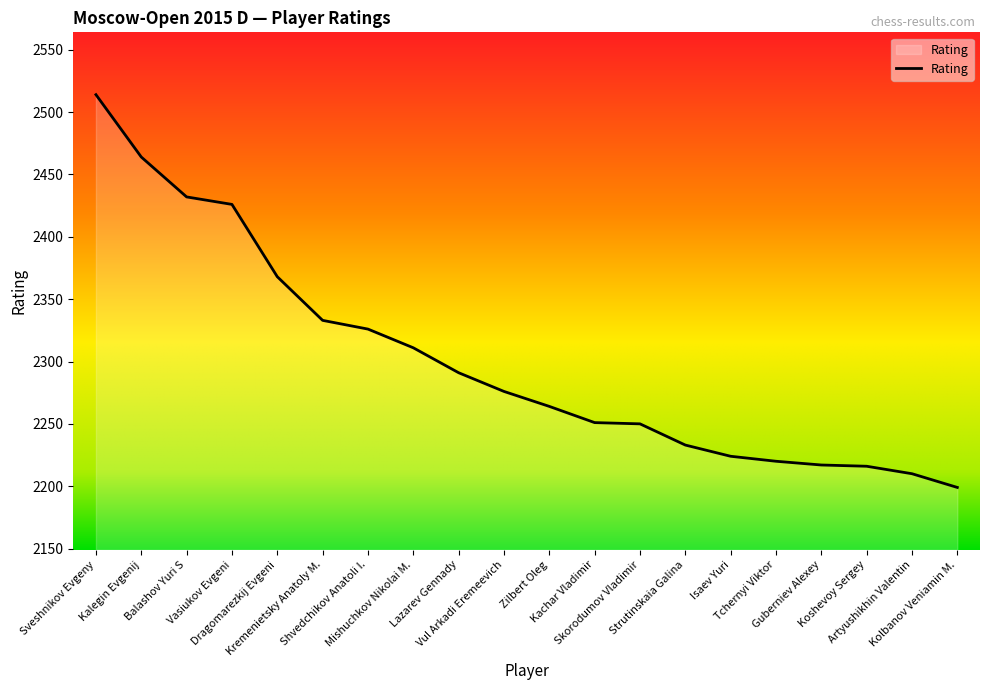

How many lines are shown in the chart?

1